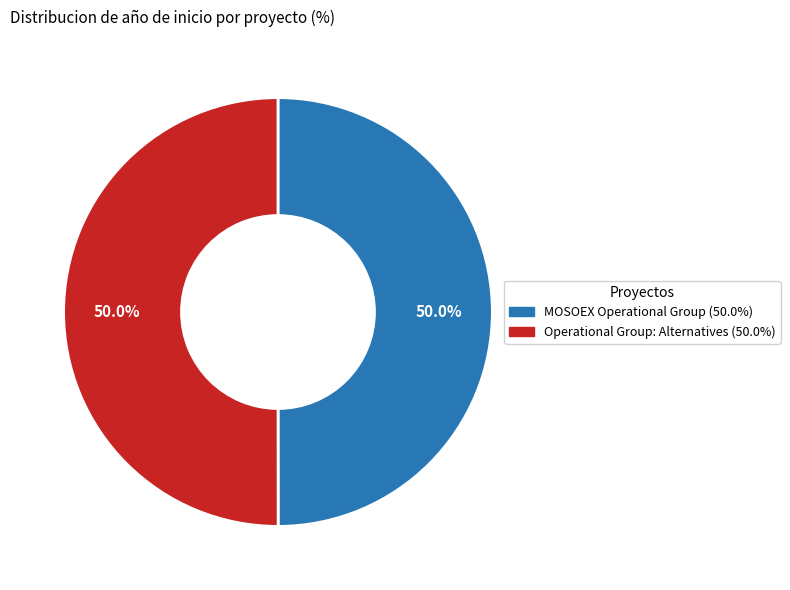

Count the number of slices in the pie.

2